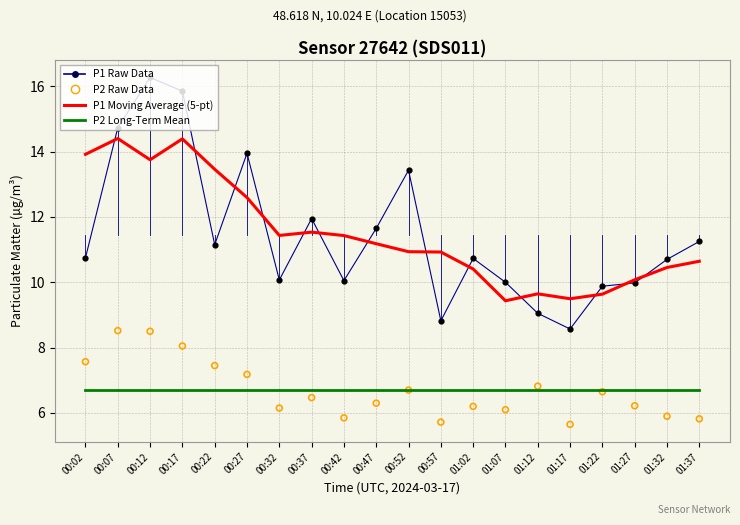

Which series has the largest Y range (max minus min)?

P1 Raw Data